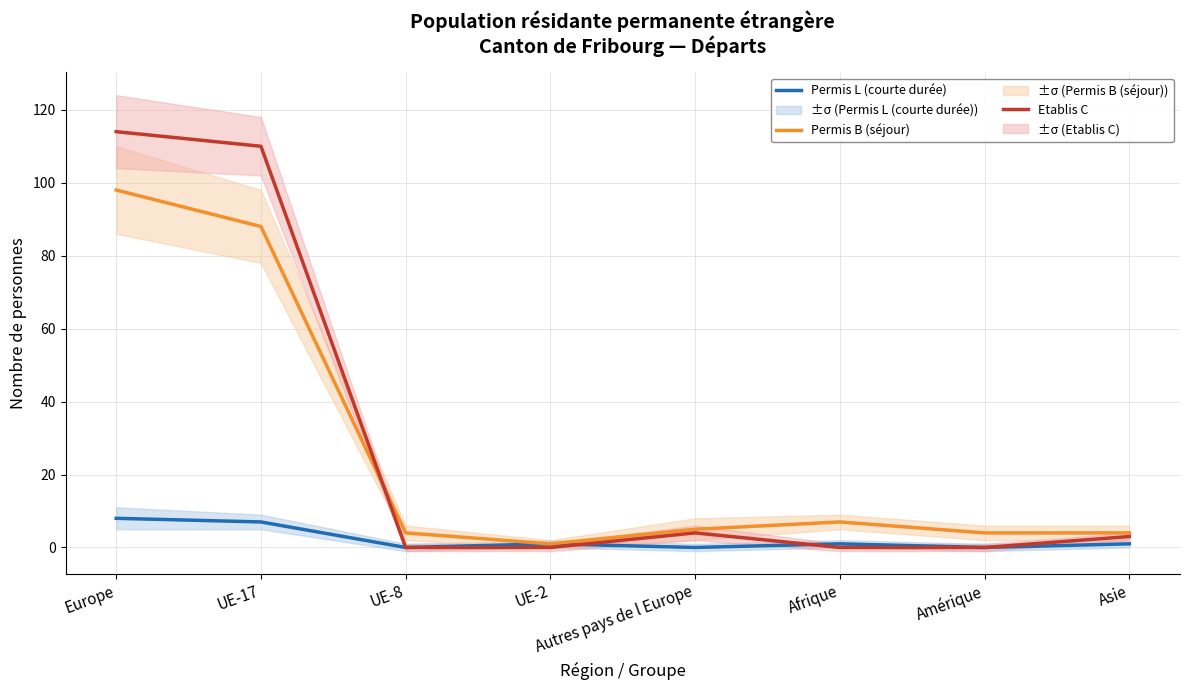

What is the sum of all Permis L (courte durée) values?

18